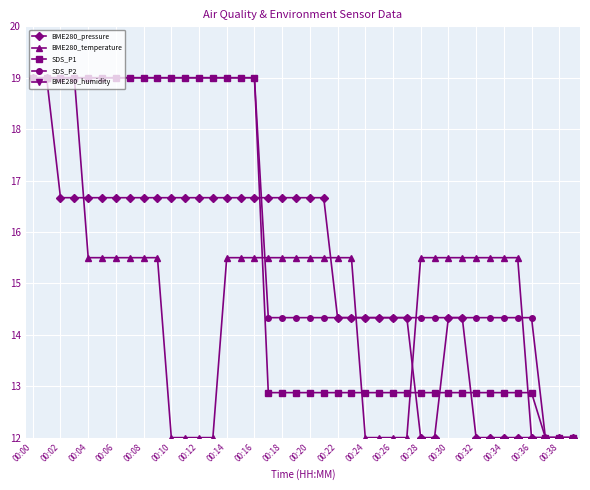

What is the difference between the maximum and second lowest values in the BME280_temperature series?

7.0